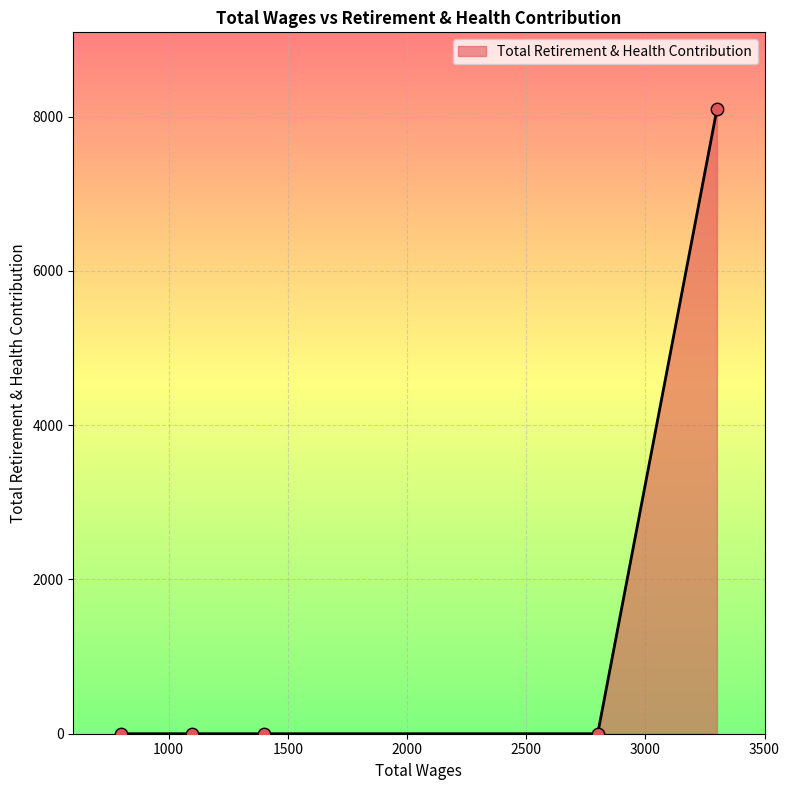

What is the maximum value shown in the chart?

8092